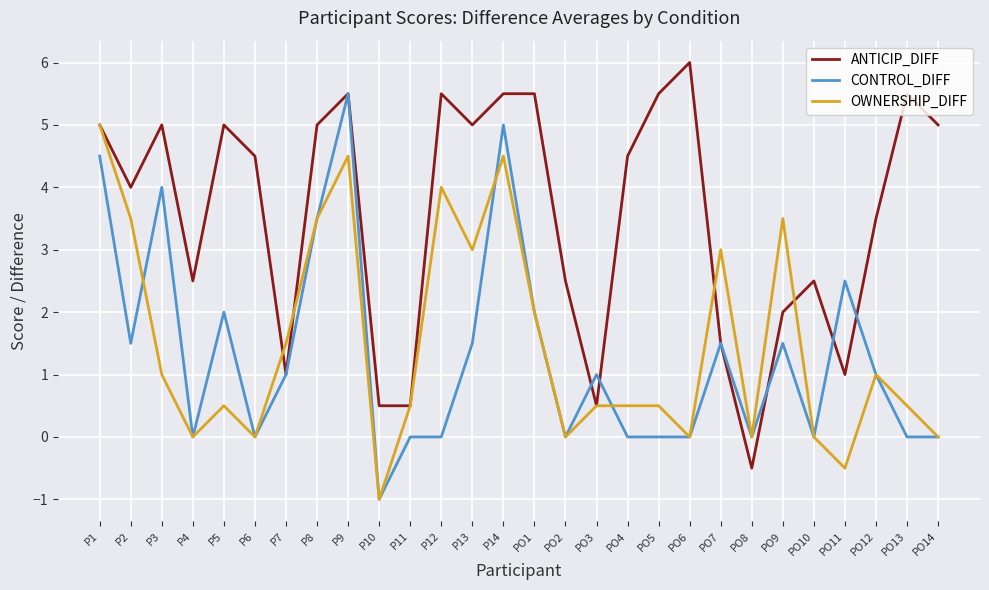

Between PO7 and PO11, which series saw the biggest shift?

OWNERSHIP_DIFF